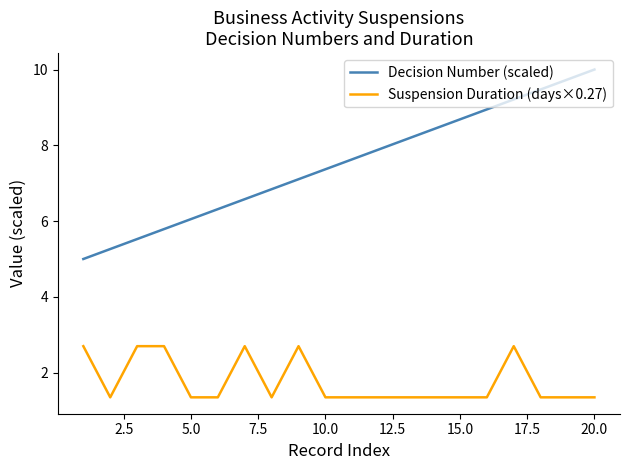

Count the number of data series in this chart.

2